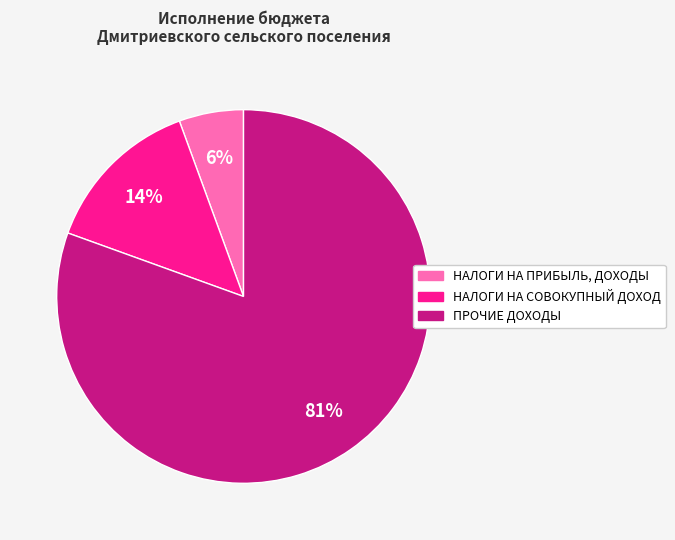

How many slices are in this pie chart?

3